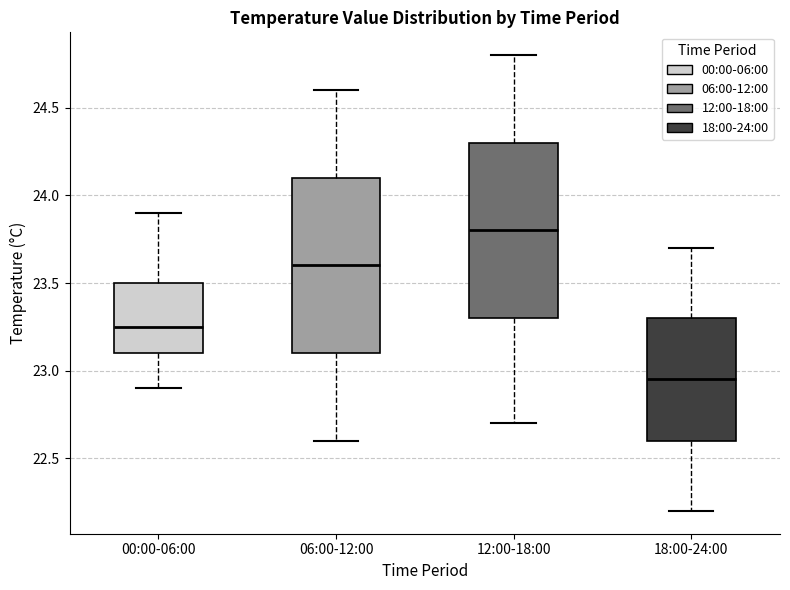

Reading left to right, transcribe this box plot: for each box, give where its median line is, the range the box spans, and where its two whiskers end, as read against the y-axis. The values are not printed on the chart, so give them approximately, as read against the axis.

00:00-06:00: median 23.25, box 23.10 to 23.50, whiskers 22.90 to 23.90
06:00-12:00: median 23.60, box 23.10 to 24.10, whiskers 22.60 to 24.60
12:00-18:00: median 23.80, box 23.30 to 24.30, whiskers 22.70 to 24.80
18:00-24:00: median 22.95, box 22.60 to 23.30, whiskers 22.20 to 23.70